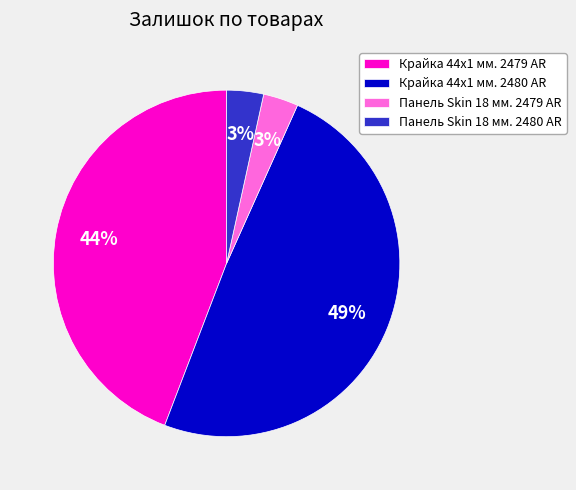

To the nearest percent, what portion does Крайка 44x1 мм. 2479 AR represent?

44%